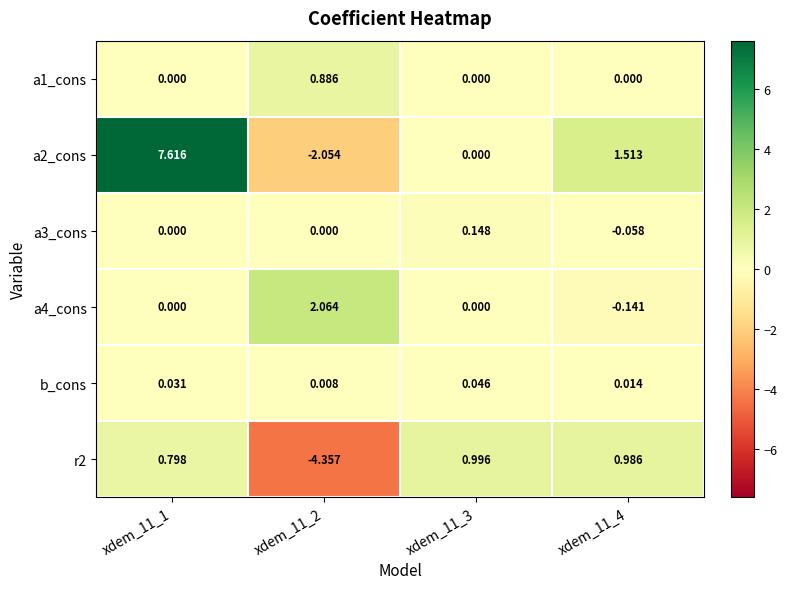

Is the value of a2_cons at xdem_11_4 greater than the value of a1_cons at xdem_11_3?

Yes